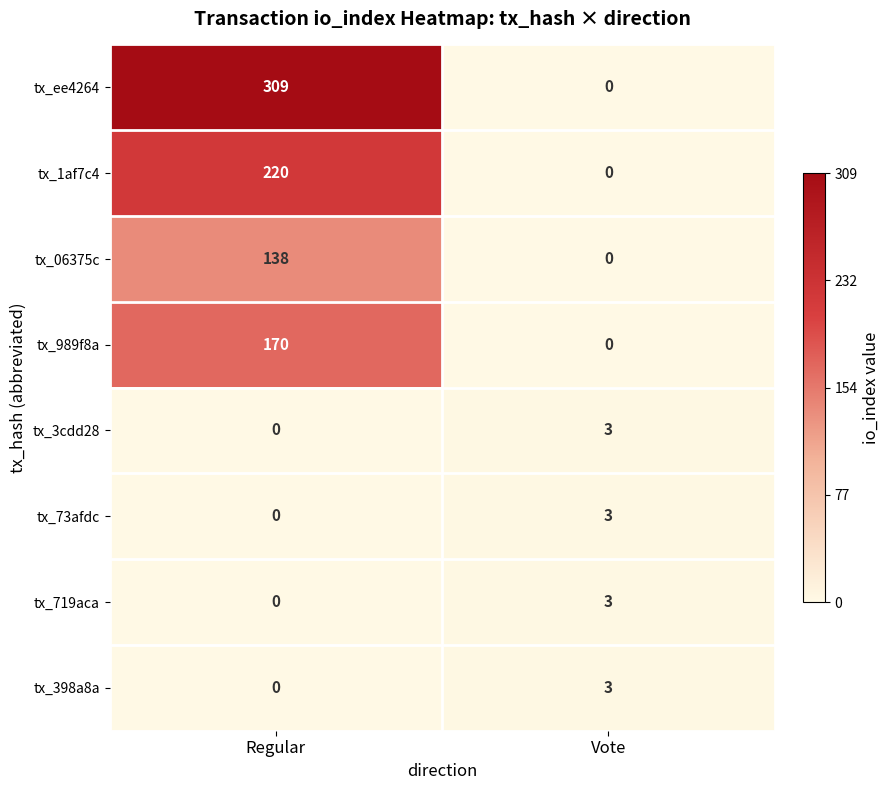

What is the total value across all series at Regular?

837